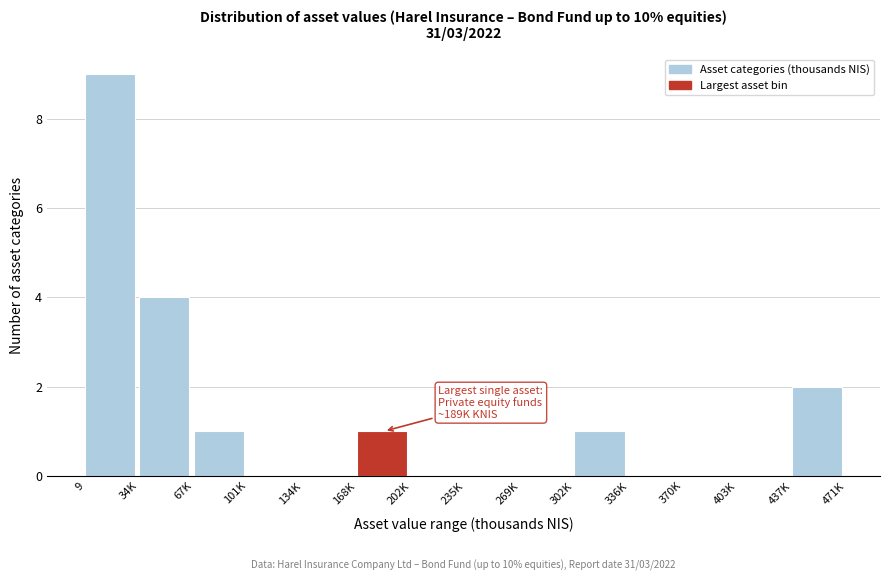

Reading left to right, transcribe all the data shown in this chart.

9=9	34K=4	67K=1	101K=0	134K=0	168K=1	202K=0	235K=0	269K=0	302K=1	336K=0	370K=0	403K=0	437K=2